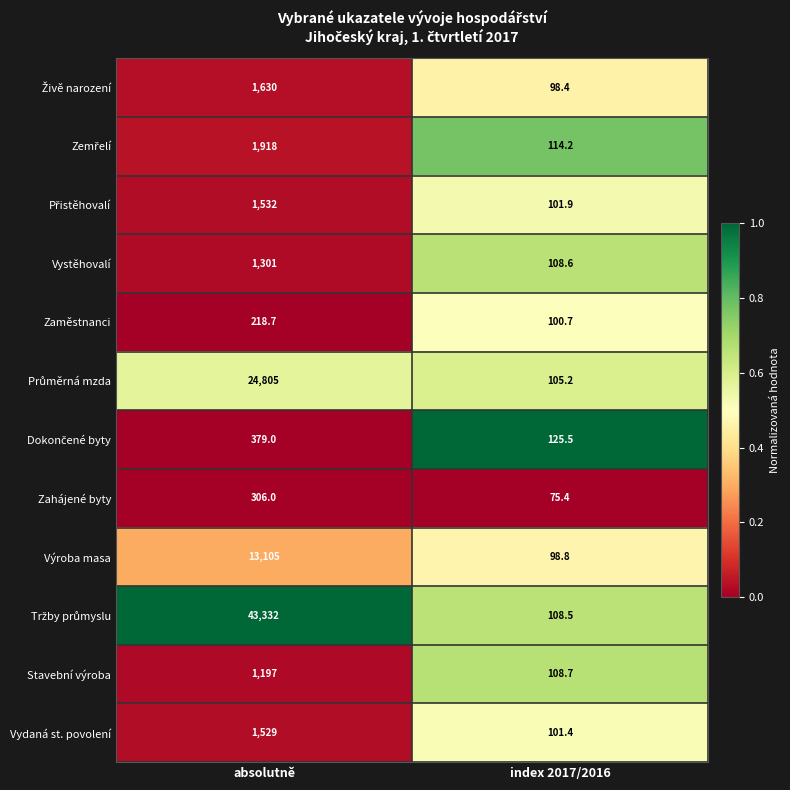

What is the spread (max minus min) of values at absolutně?

43113.3